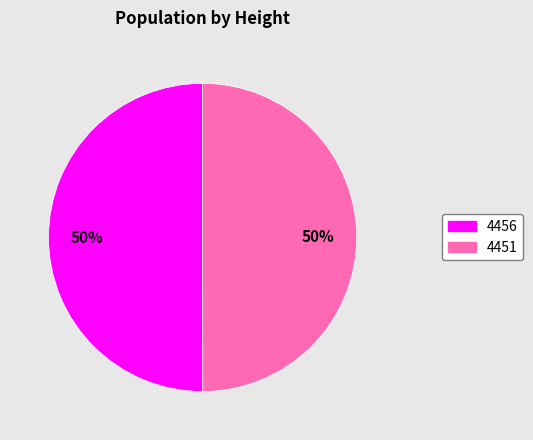

Combined, do 4451 and 4456 account for over 50%?

Yes